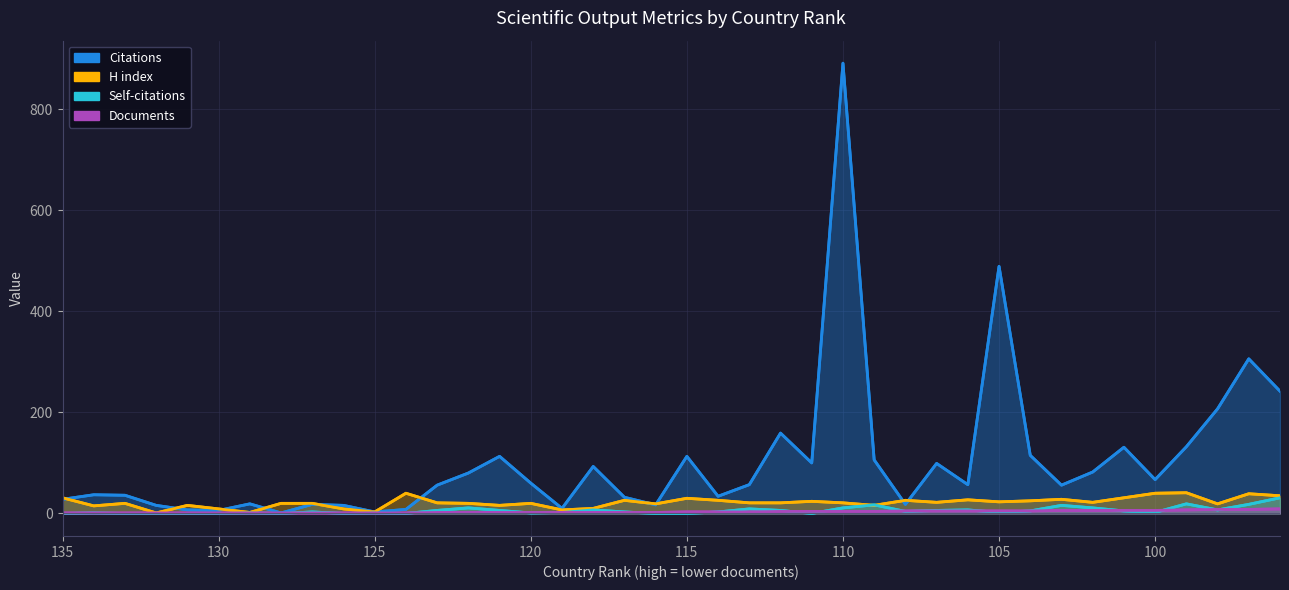

The value of Documents at 100 is 2. True or false?

False